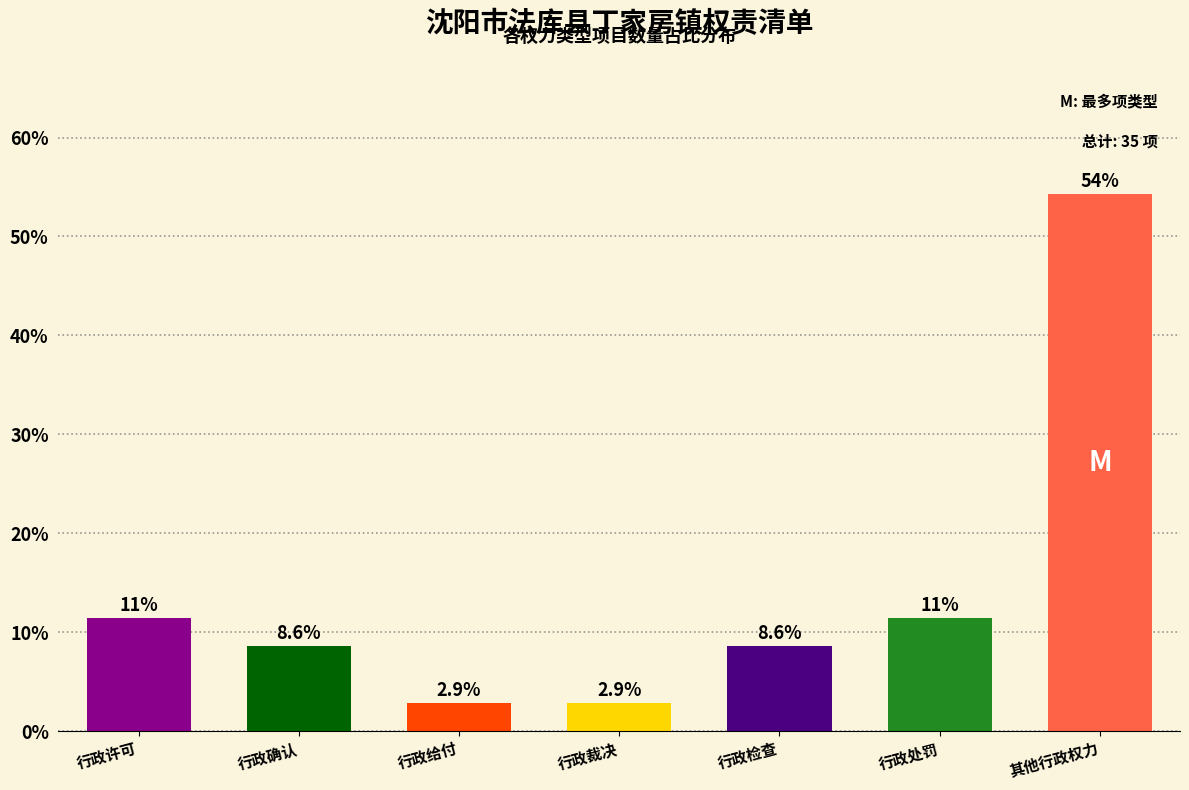

Reading right to left, what are all the values shown in this chart?

其他行政权力=54.3	行政处罚=11.4	行政检查=8.6	行政裁决=2.9	行政给付=2.9	行政确认=8.6	行政许可=11.4